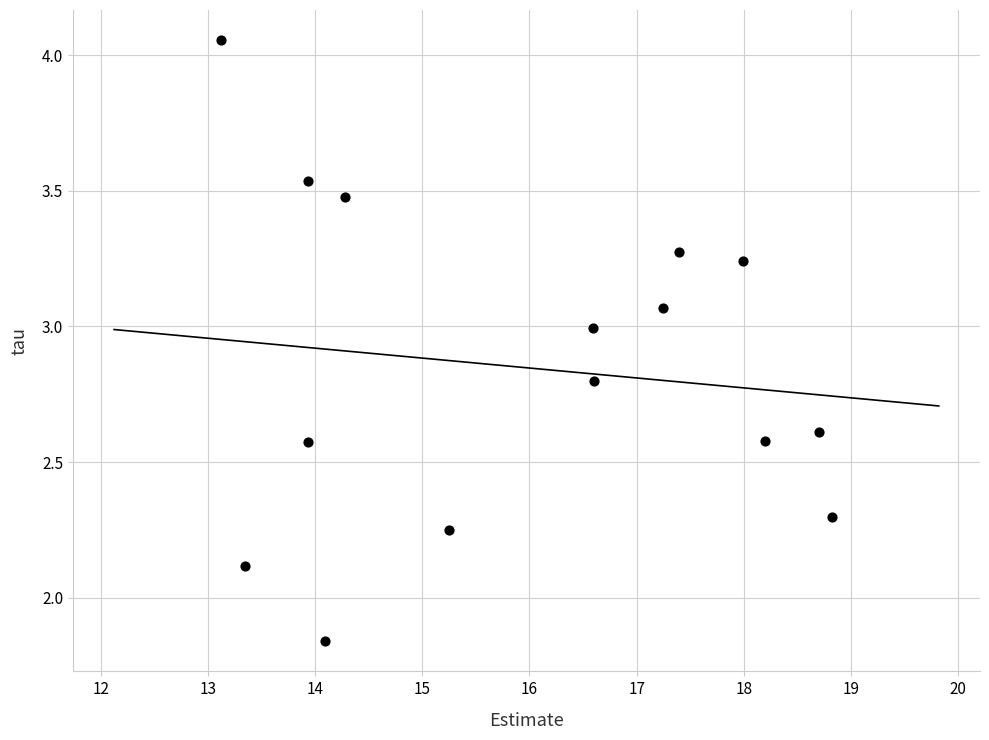

What Y value in the scatter plot is closest to 2?

2.1